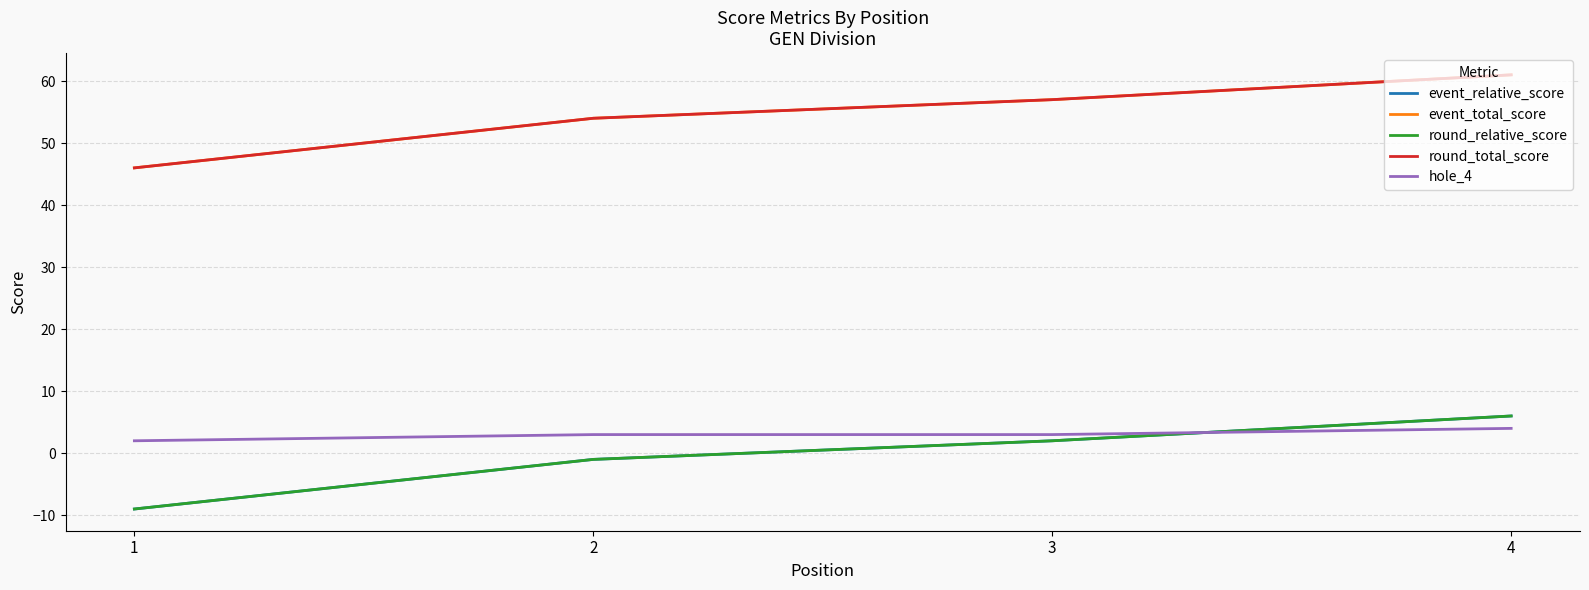

What is the sum of all hole_4 values?

12